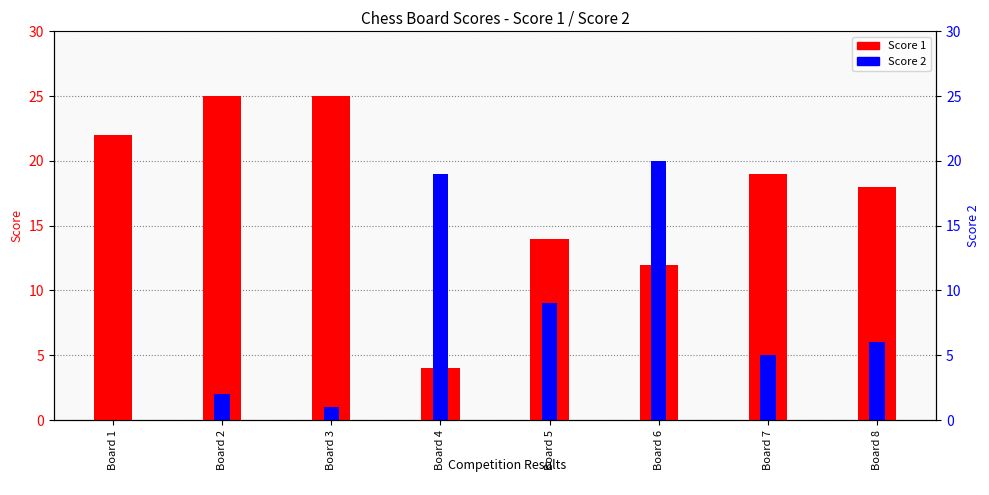

What is the greatest value displayed?

25